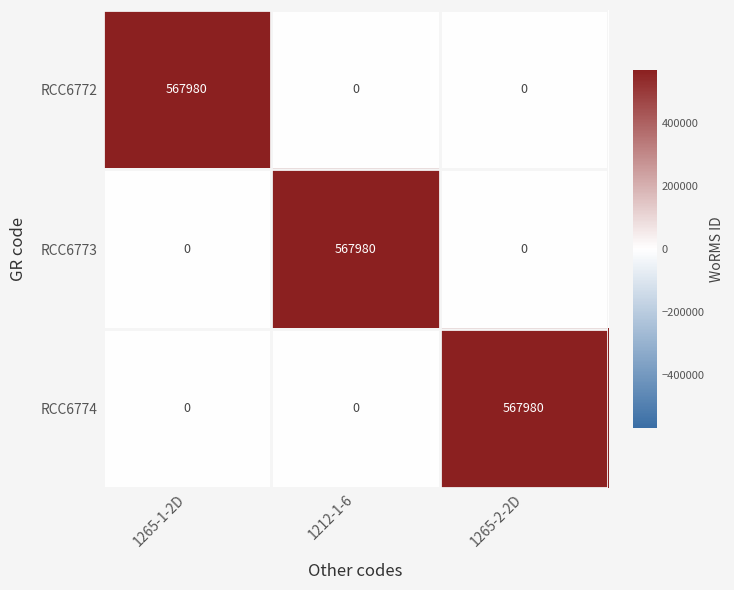

What is the sum of all RCC6772 values?

567980